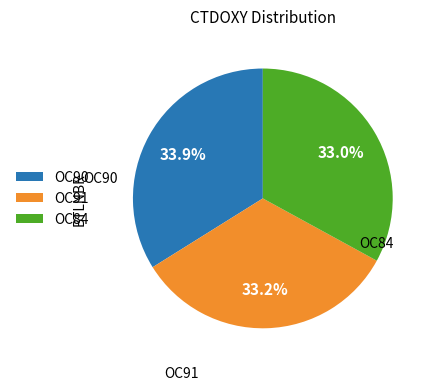

Count the number of slices in the pie.

3